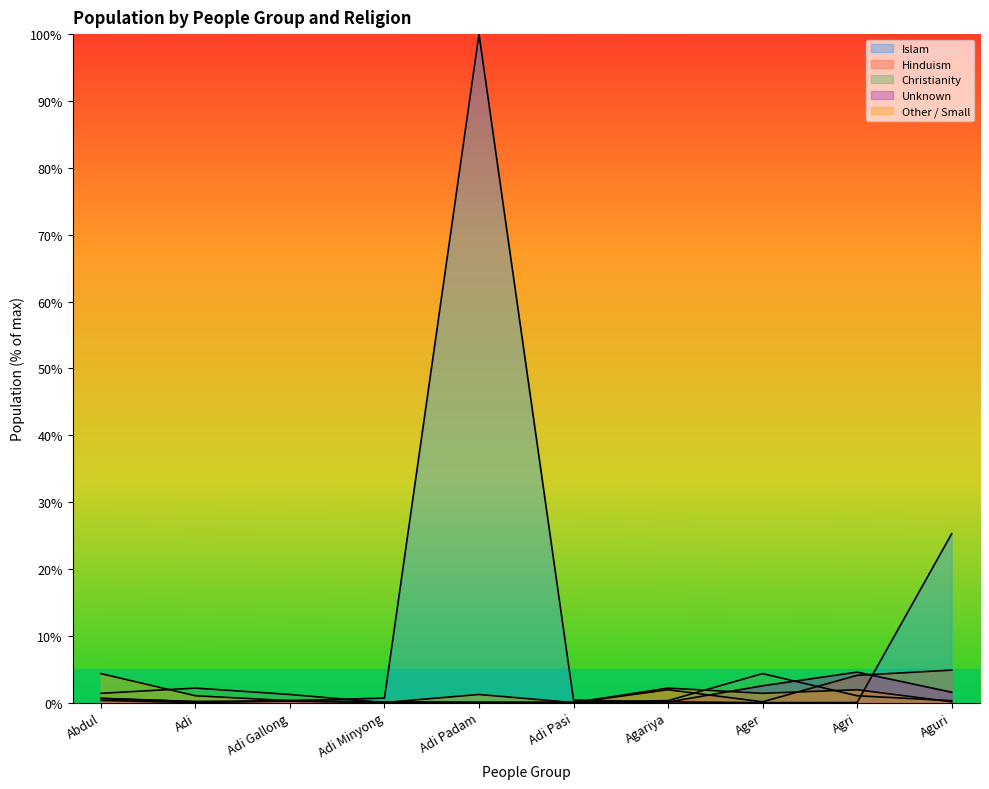

What is the difference between the maximum and minimum values in the Islam series?

100.0